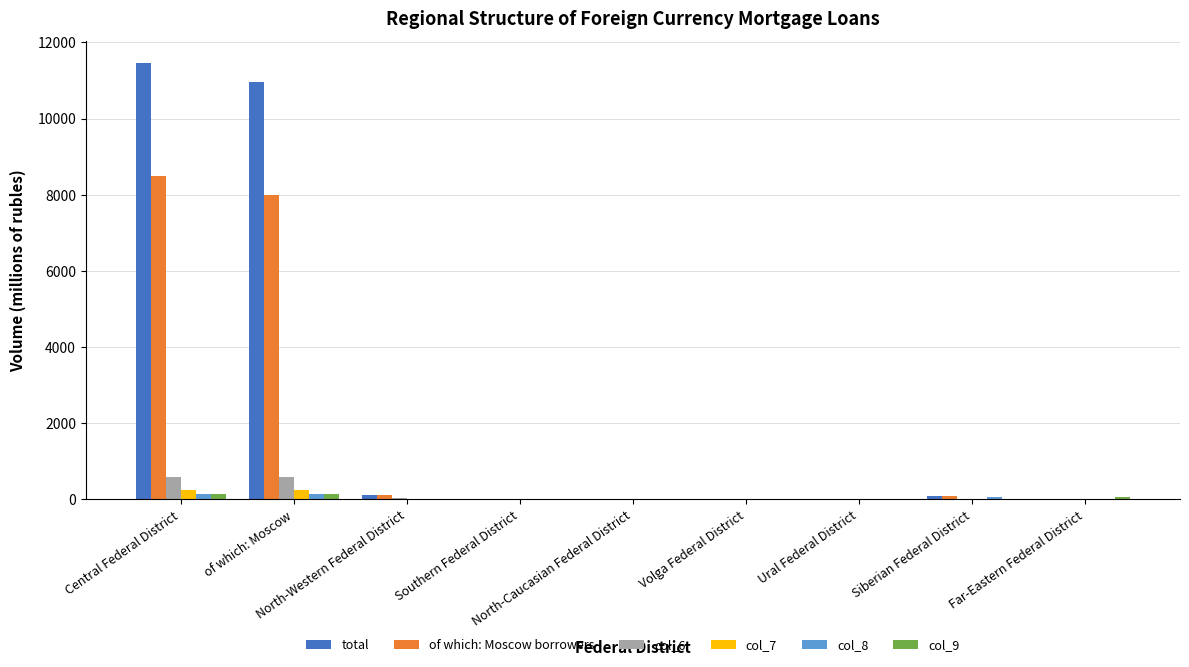

Which series has the largest total across all categories?

total